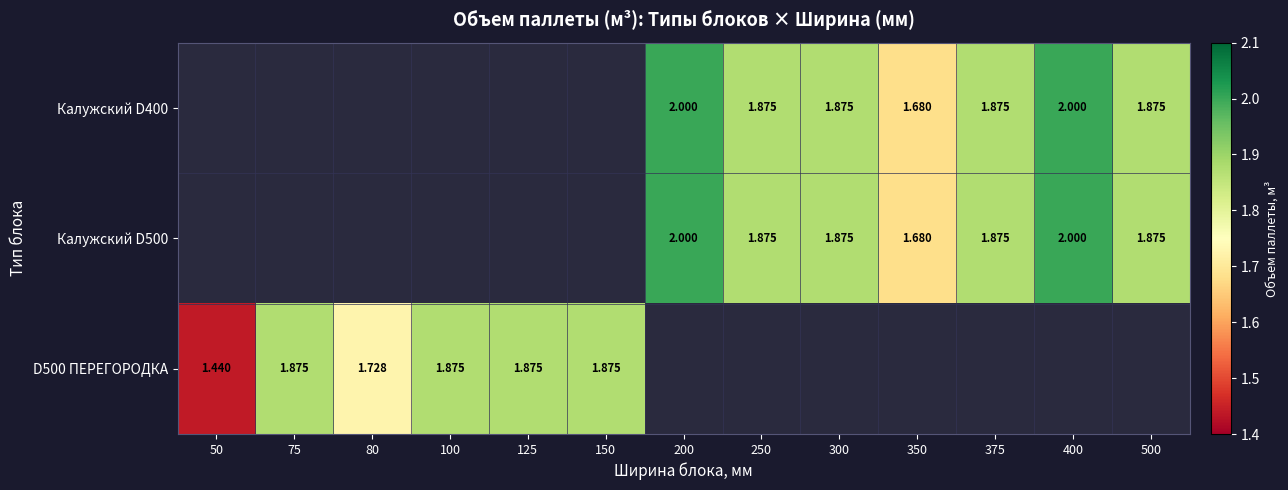

Is the value of Калужский D500 at 250 greater than the value of Калужский D400 at 350?

Yes